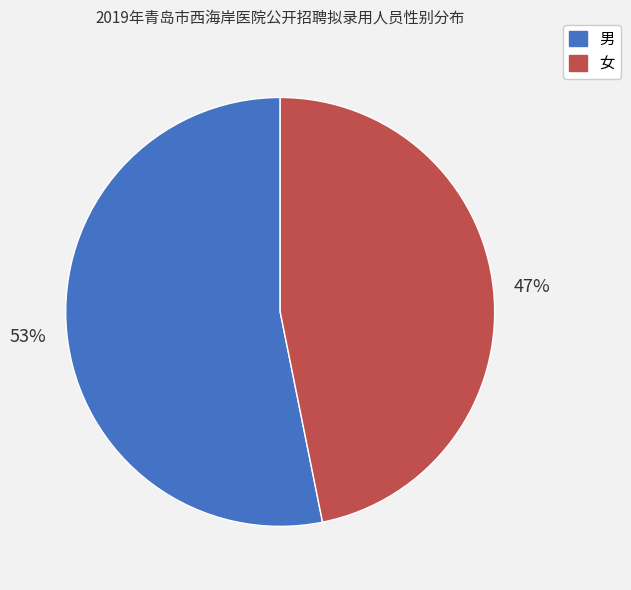

Do 男 and 女 together represent more than half of the pie?

Yes